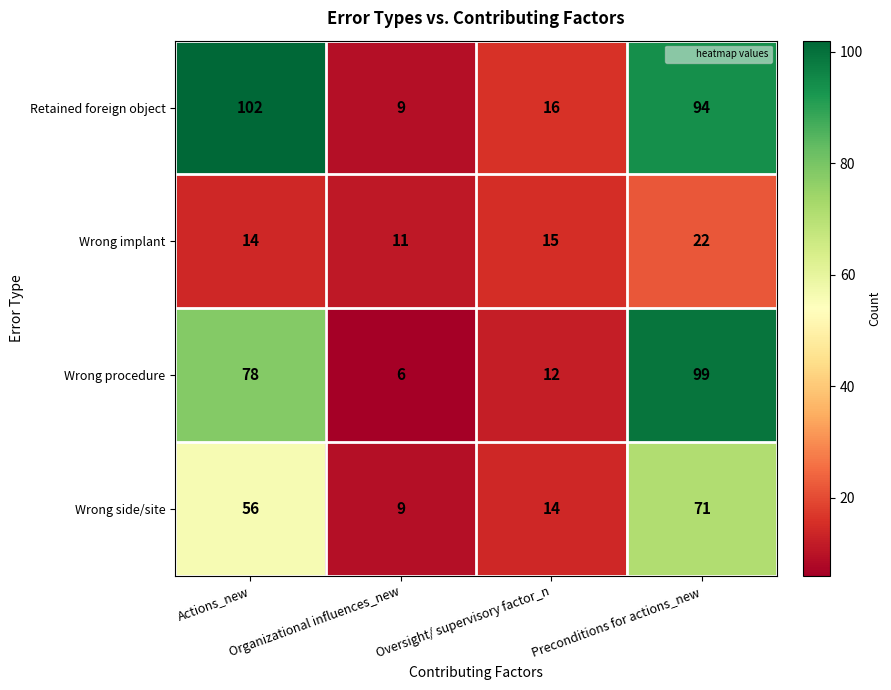

What is the difference between the maximum and second lowest values in the Wrong side/site series?

57